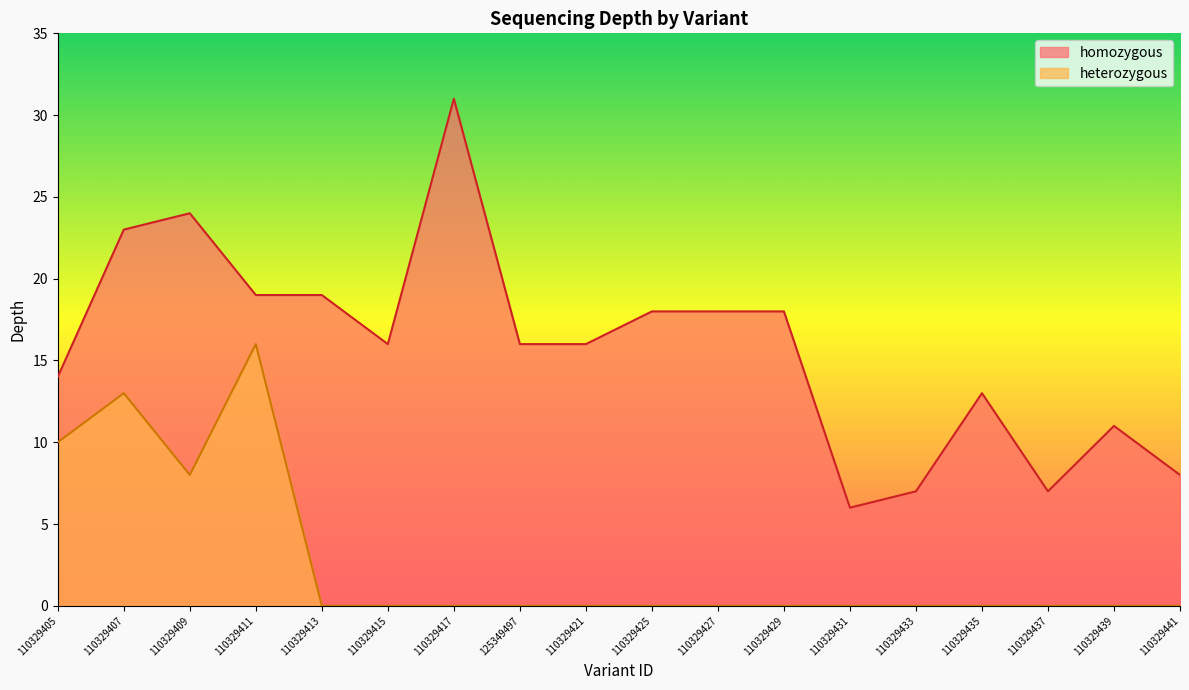

What is the value of the homozygous point at the 5th from the left?

19